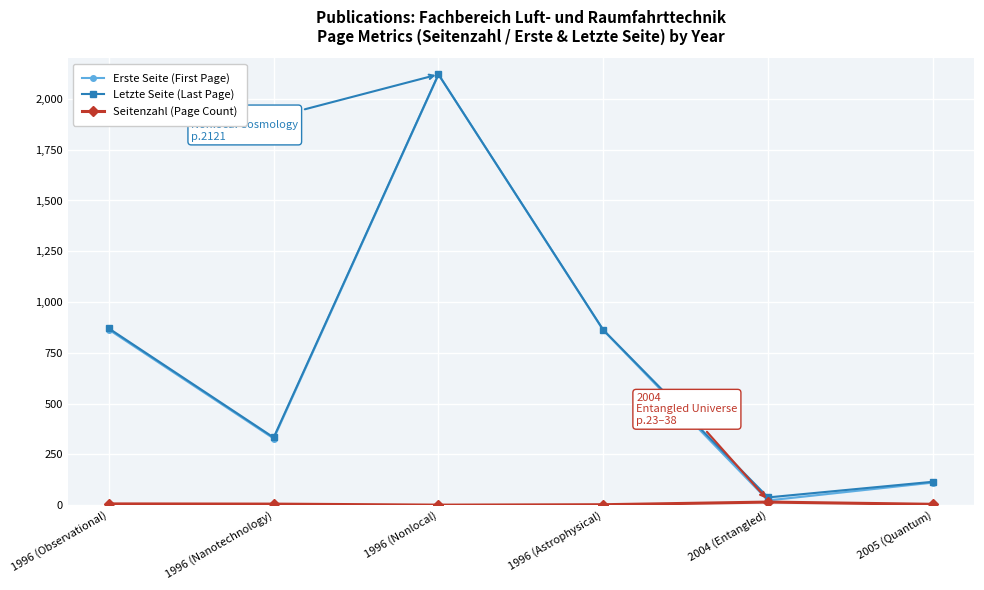

True or false: Seitenzahl (Page Count) and Erste Seite (First Page) cross at least once.

False